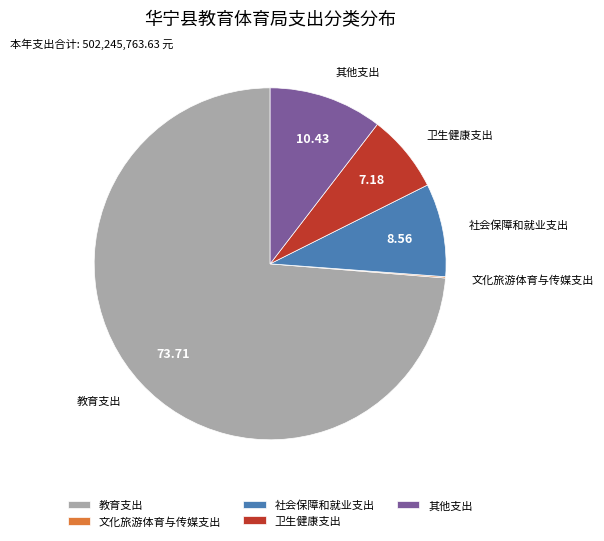

Which category accounts for the majority?

教育支出